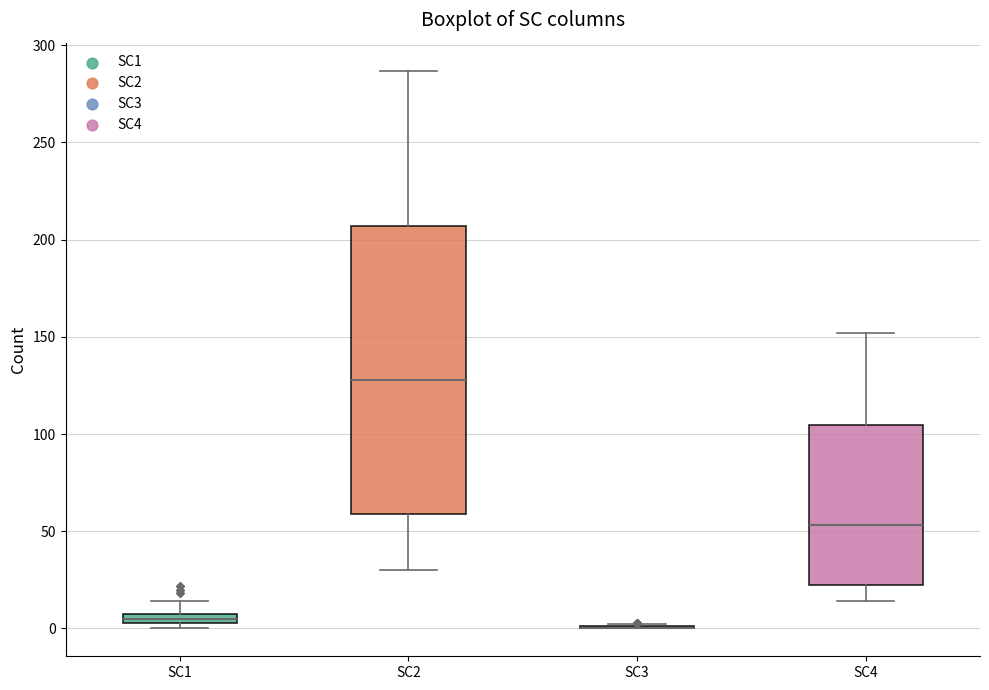

Which box is the tallest, from its lower edge to its upper edge?

SC2